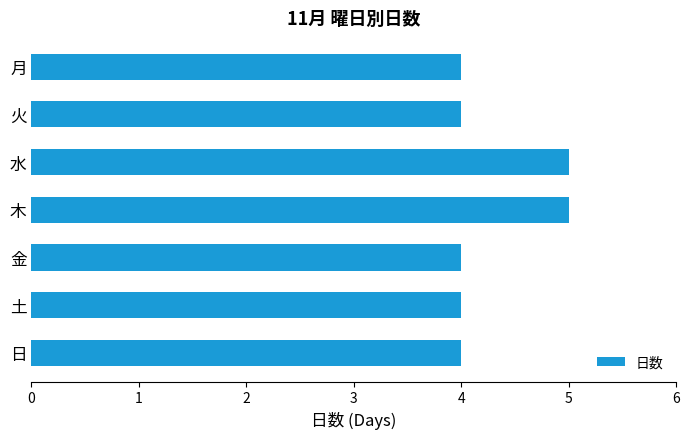

Which has a higher value, 火 or 木?

木